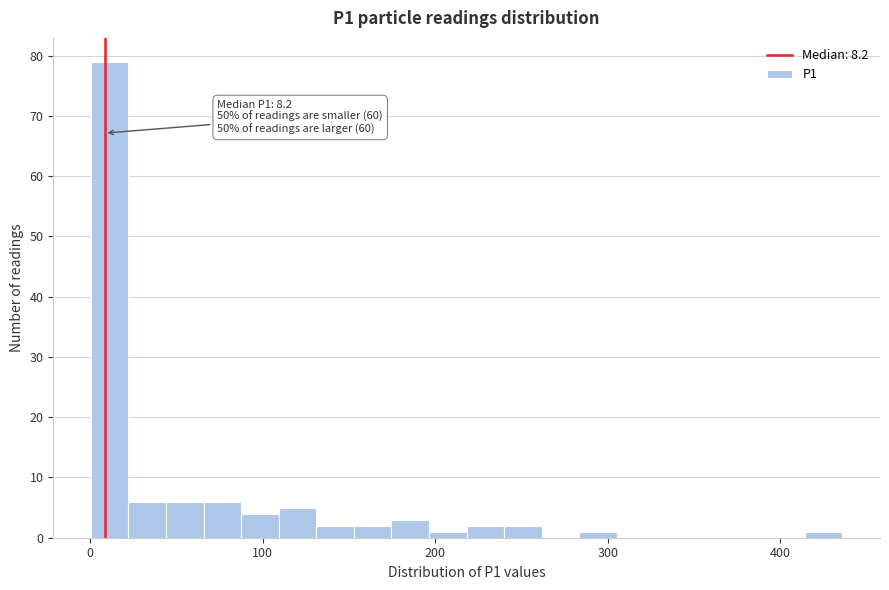

Around what value on the x-axis is the tallest bar? Give the approximate position of its centre, as read against the axis.

10